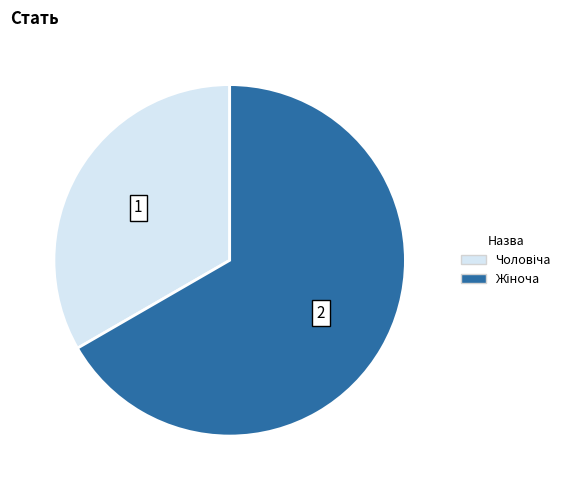

Is there any slice that represents more than half of the pie?

Yes